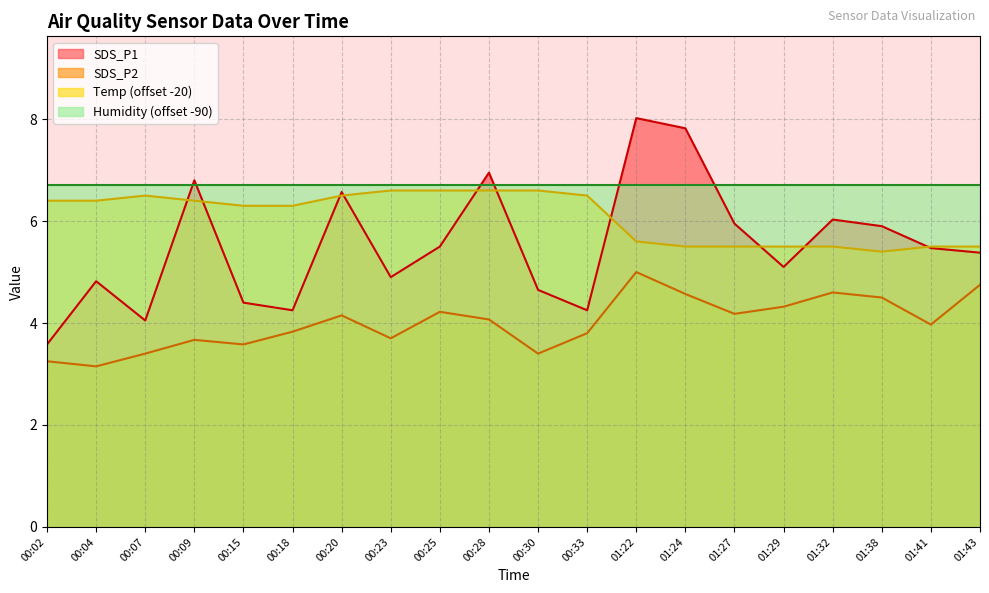

What is the sum of all Temp values?

121.7